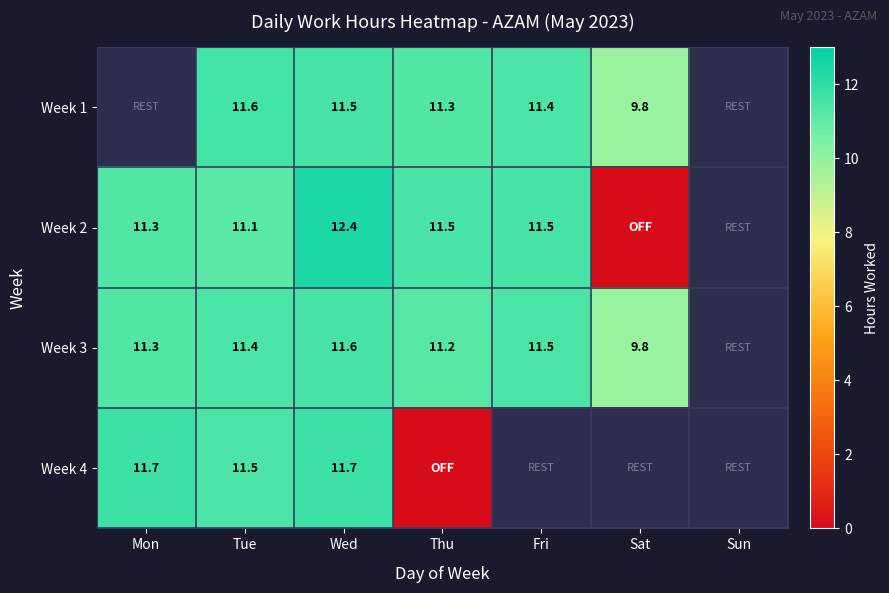

At Tue, list the series in order from largest to smallest.

Week 1, Week 4, Week 3, Week 2